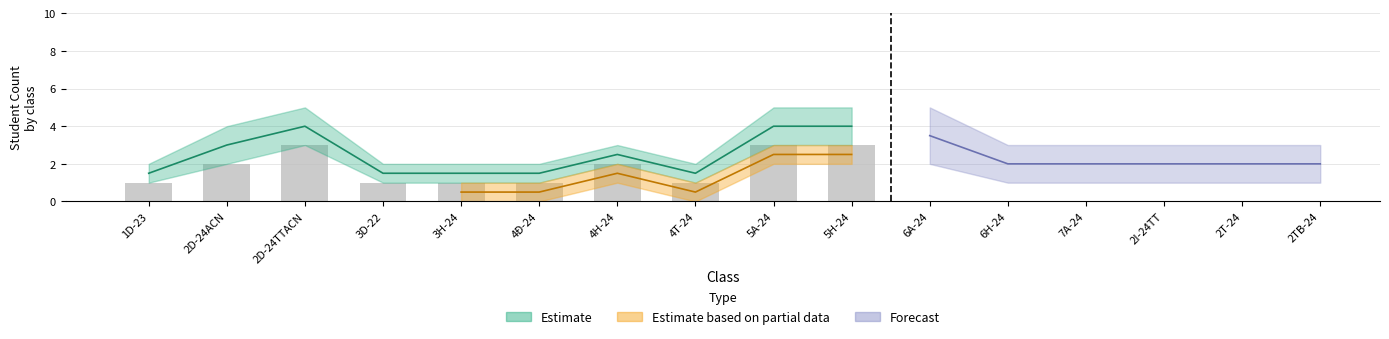

What is the value of the 7th bar from the left?

2